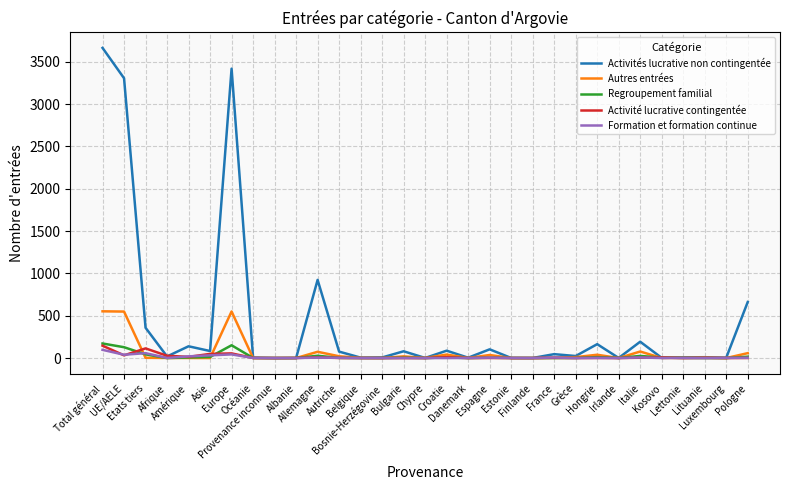

Which series has the largest range (max minus min)?

Activités lucrative non contingentée